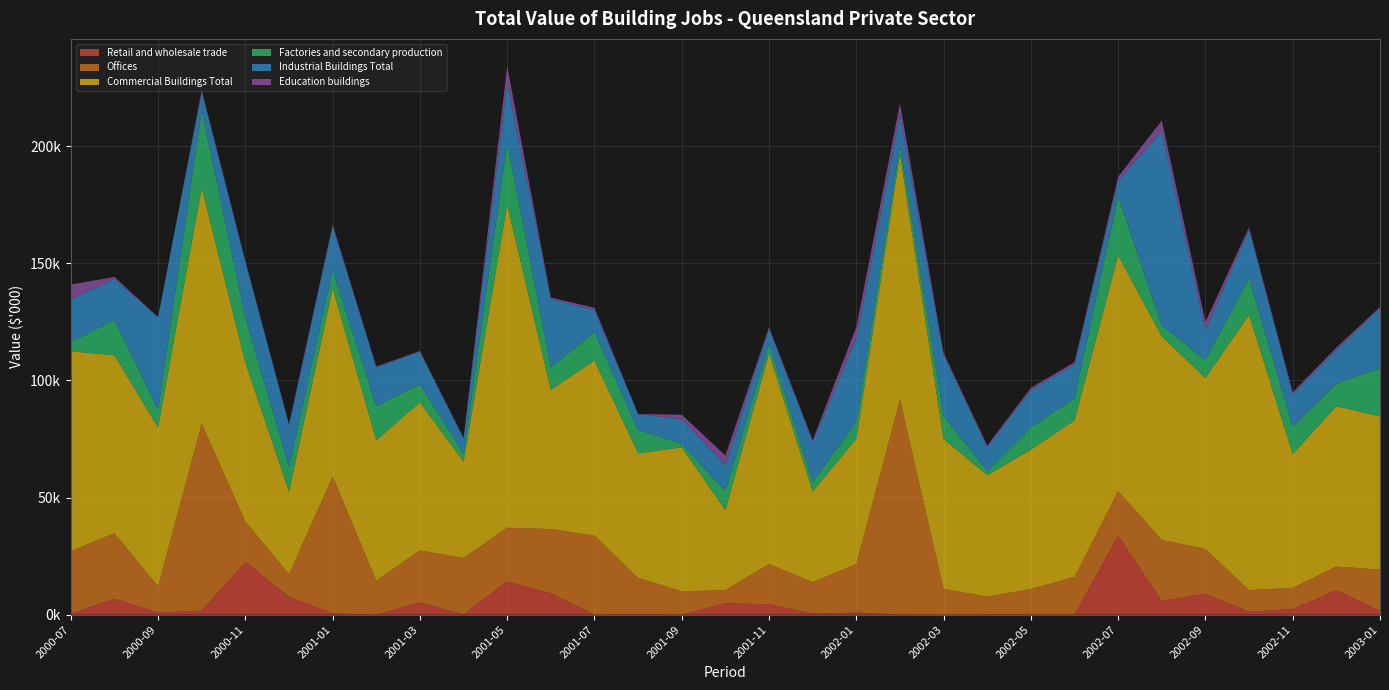

Reading right to left, transcribe all the data shown in this chart.

Retail and wholesale trade: 1632	10460	2364	1210	8925	5794	33750	60	80	83	0	70	900	540	4420	4858	0	243	0	9120	14200	100	5182	0	519	7700	22503	1695	875	6848	367
Offices: 17596	10094	9059	9255	19112	26137	18923	16088	10871	7606	11007	91724	20716	13309	17172	5598	10016	15469	33723	27430	22890	24065	22249	14544	58418	9537	17231	79774	11198	27912	26707
Commercial Buildings Total: 65381	68462	57158	117509	73022	86853	100690	66795	59524	51849	63998	104829	53446	38789	89913	34265	61394	53189	74773	59436	138125	41182	63259	59918	80528	35251	67888	100808	67899	75953	85373
Factories and secondary production: 20716	9680	11581	15644	7742	4583	25230	9396	9481	1605	9976	3595	7393	4148	3916	8102	1519	9970	12081	9577	26345	3387	7674	14566	7604	10591	19050	32889	7562	15102	3878
Industrial Buildings Total: 25578	14234	13957	20724	12643	82939	6654	14513	15900	10385	25844	12982	35516	16938	6795	10913	10507	6713	9379	29191	25207	6478	13961	16597	18713	17874	23899	8030	39417	17530	18220
Education buildings: 449	1059	863	954	3551	4639	1673	930	940	679	932	5033	4773	763	469	4178	1906	76	1035	624	7318	209	267	333	806	384	493	720	64	824	6370